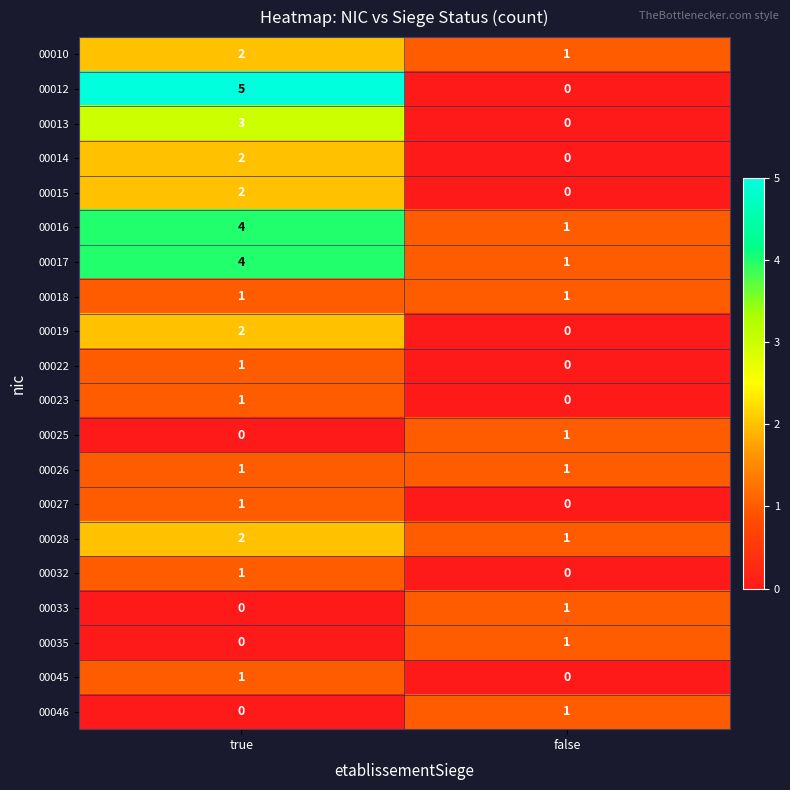

Is it true that 00010 equals 0 at false?

False